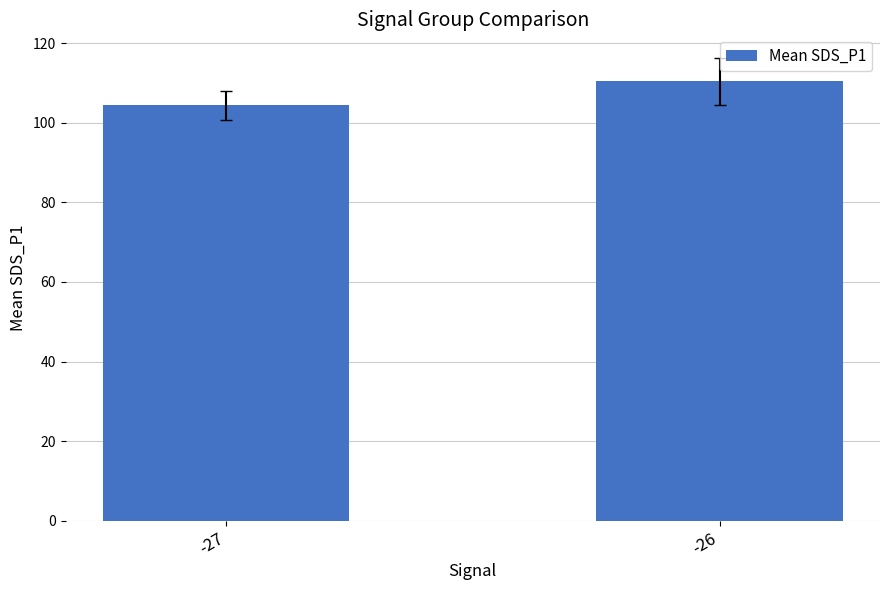

True or false: the data shows 35.7 at -26.

False